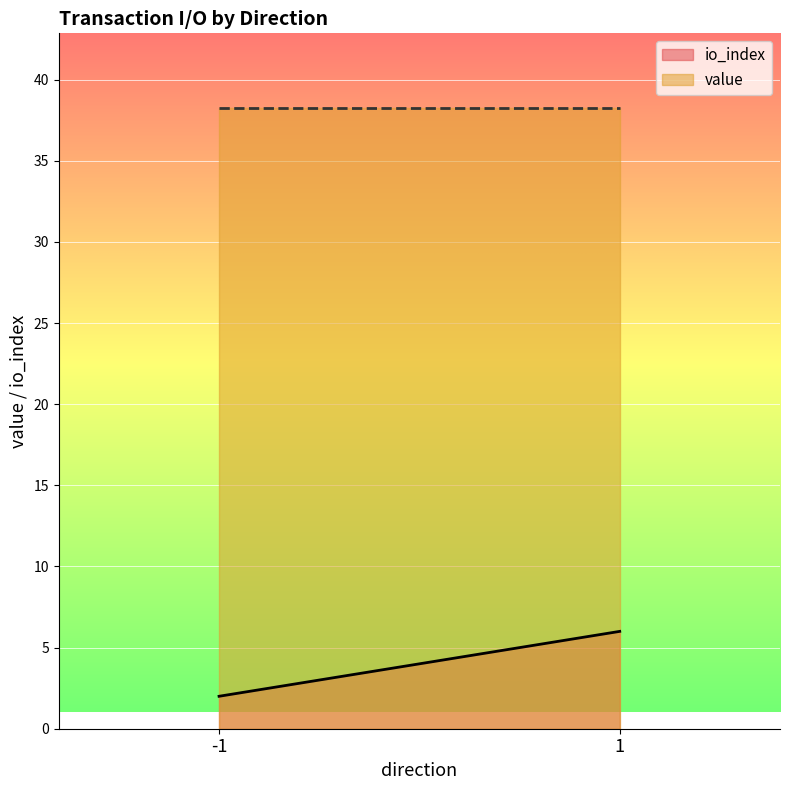

True or false: value has a value of 60.6 at 1.

False